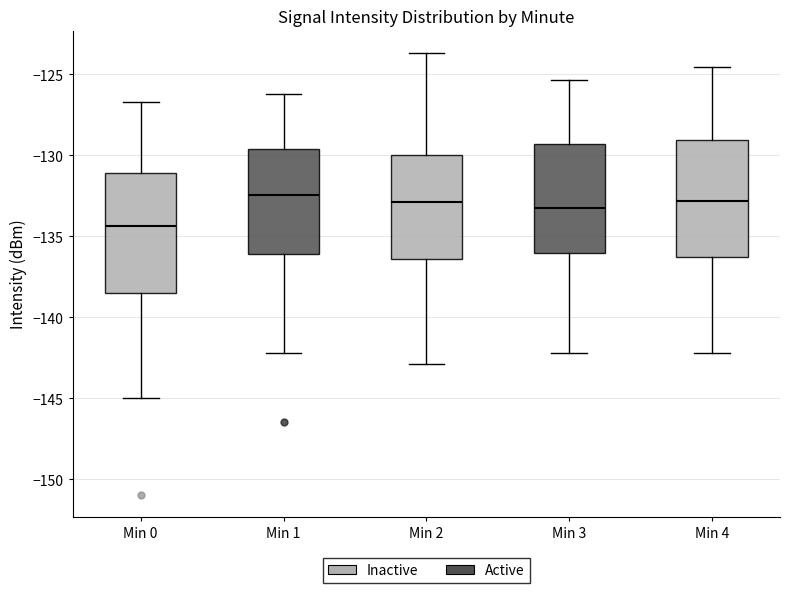

Reading left to right, transcribe this box plot: for each box, give where its median line is, the range the box spans, and where its two whiskers end, as read against the y-axis. The values are not printed on the chart, so give them approximately, as read against the axis.

Min 0: median -134.5, box -138.5 to -131.0, whiskers -145.0 to -126.5
Min 1: median -132.5, box -136.0 to -129.5, whiskers -142.0 to -126.0
Min 2: median -133.0, box -136.5 to -130.0, whiskers -143.0 to -123.5
Min 3: median -133.0, box -136.0 to -129.5, whiskers -142.0 to -125.5
Min 4: median -133.0, box -136.0 to -129.0, whiskers -142.0 to -124.5